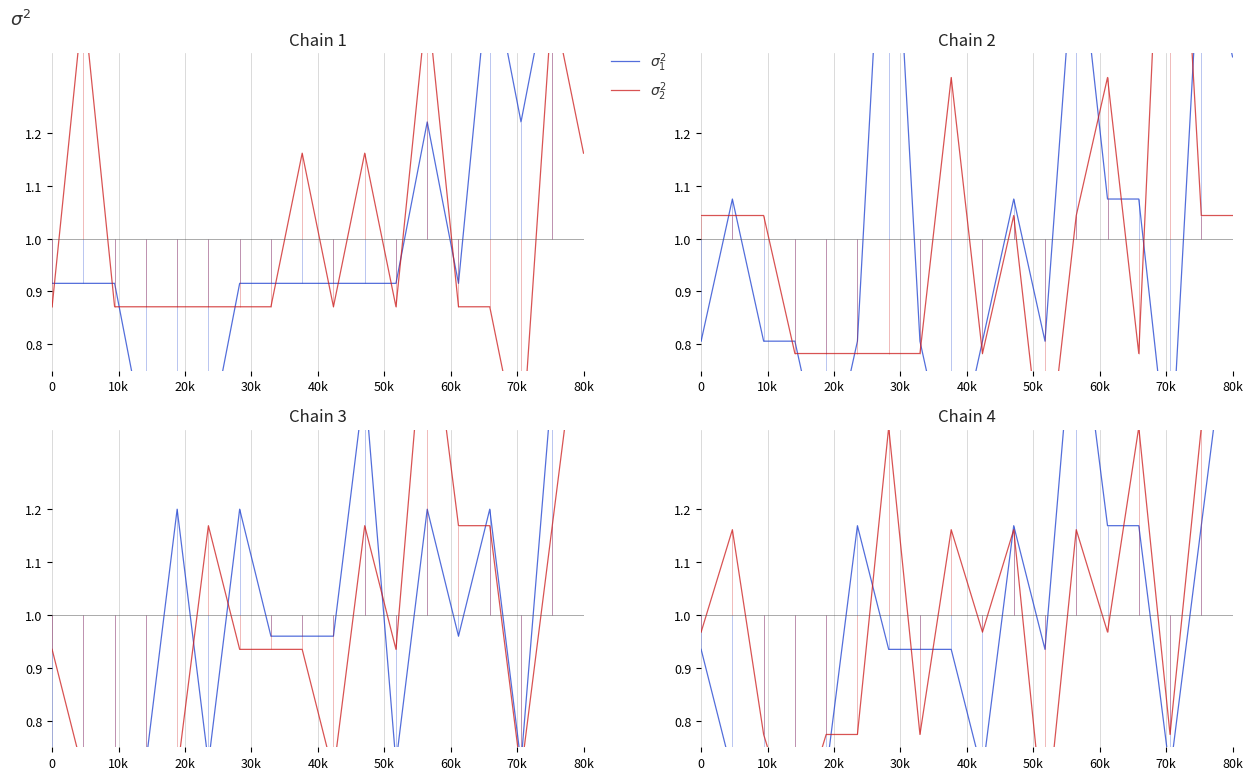

True or false: $\sigma_1^2$ has a value of 0.6 at 60k.

False